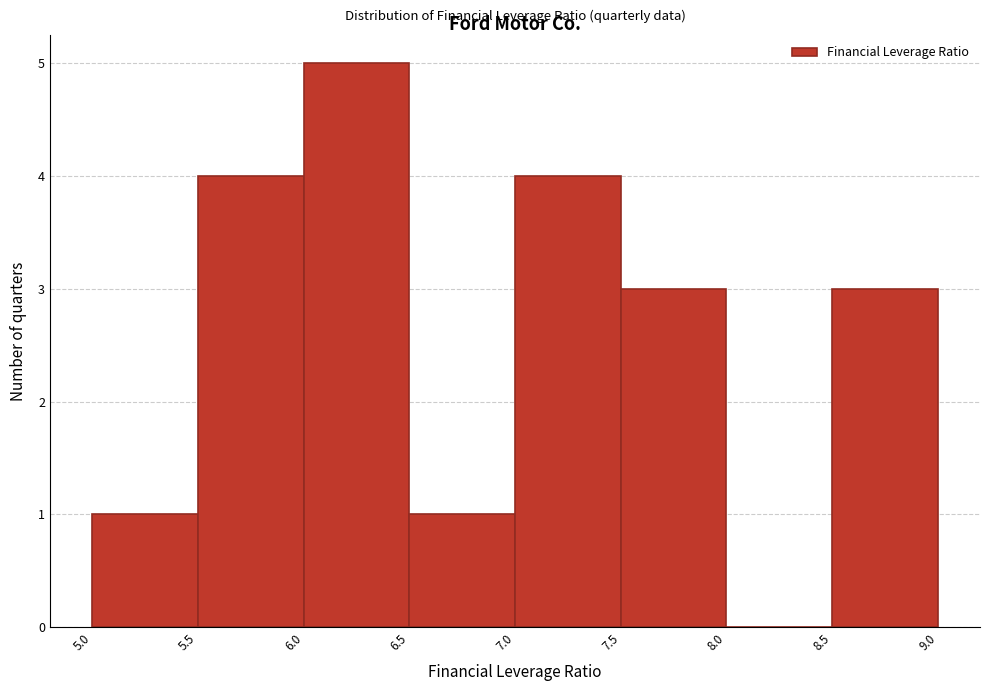

Reading left to right, list every bar in this chart as the range it spans on the x-axis followed by its height. The values are not printed on the chart, so give them approximately, as read against the axis.

5.0 to 5.5: 1
5.5 to 6.0: 4
6.0 to 6.5: 5
6.5 to 7.0: 1
7.0 to 7.5: 4
7.5 to 8.0: 3
8.0 to 8.5: 0
8.5 to 9.0: 3